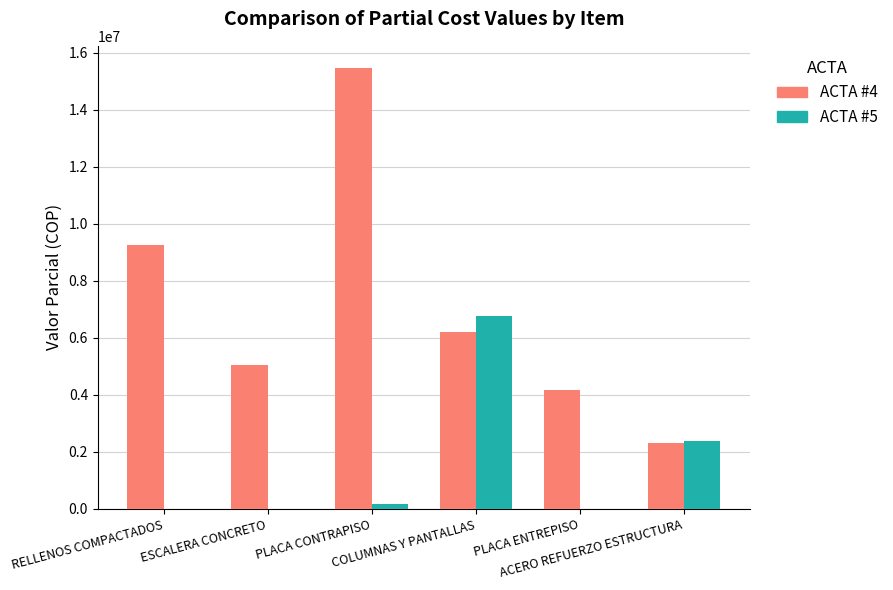

Which series has the largest total across all categories?

ACTA #4